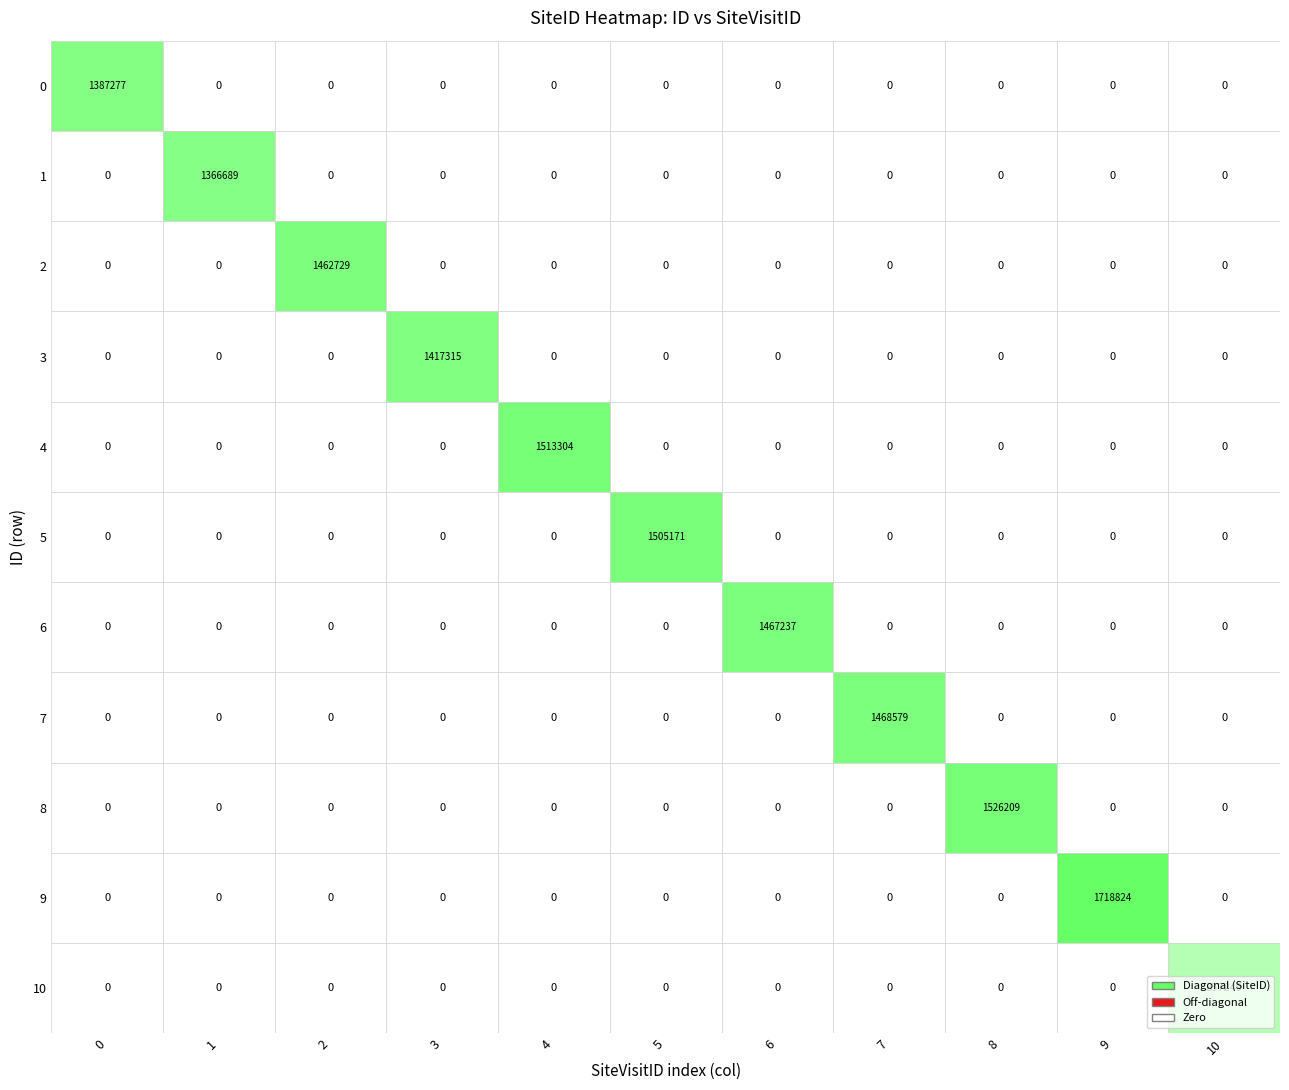

Which series has the widest spread of values?

9